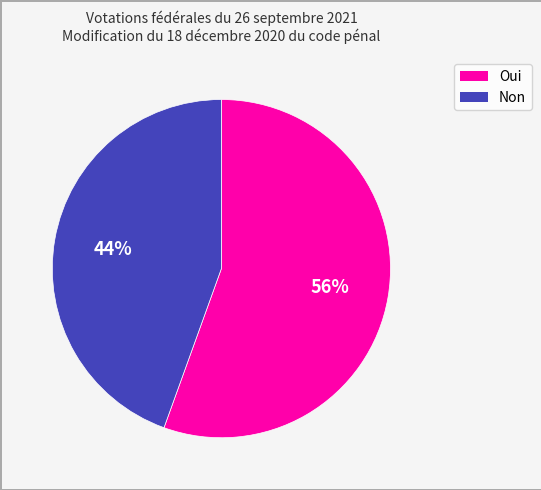

What percentage is the Non slice, to the nearest percent?

44%